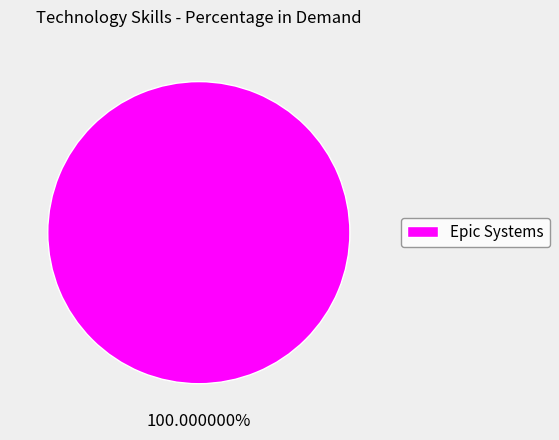

Rank the categories by value from highest to lowest.

Epic Systems